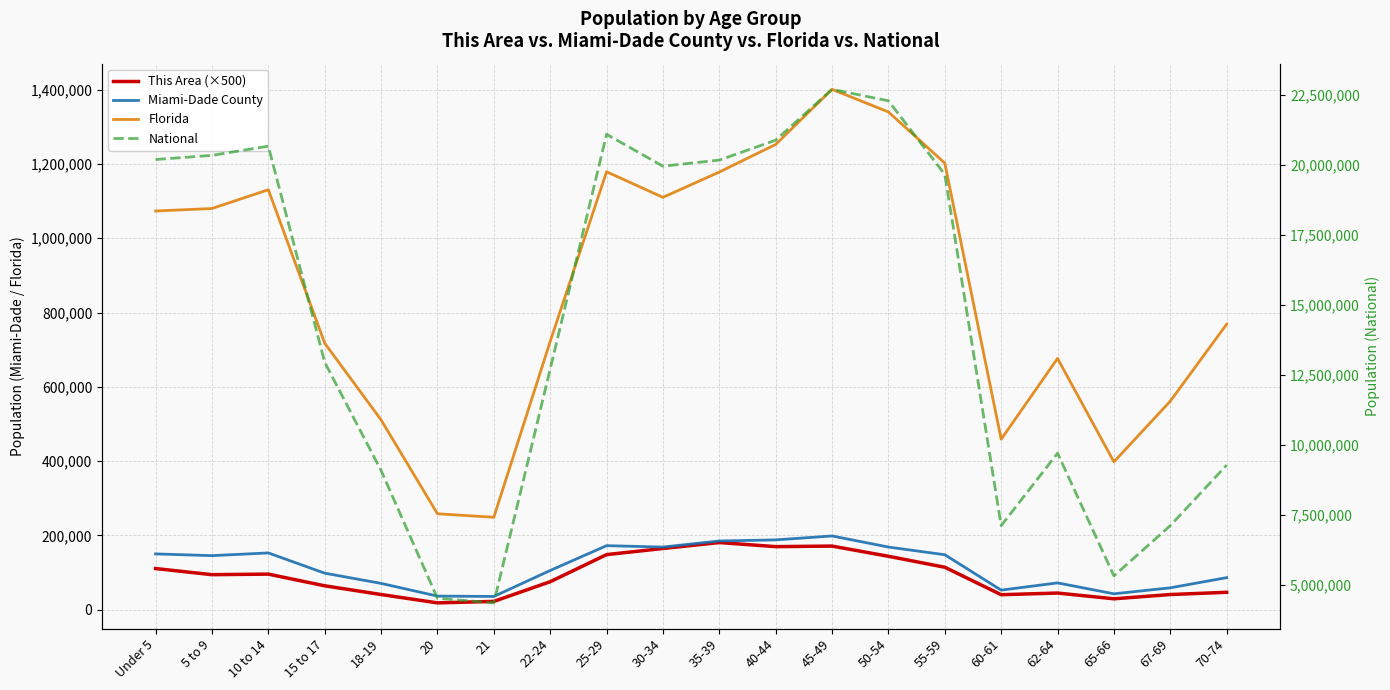

What is the greatest value displayed?

22708591